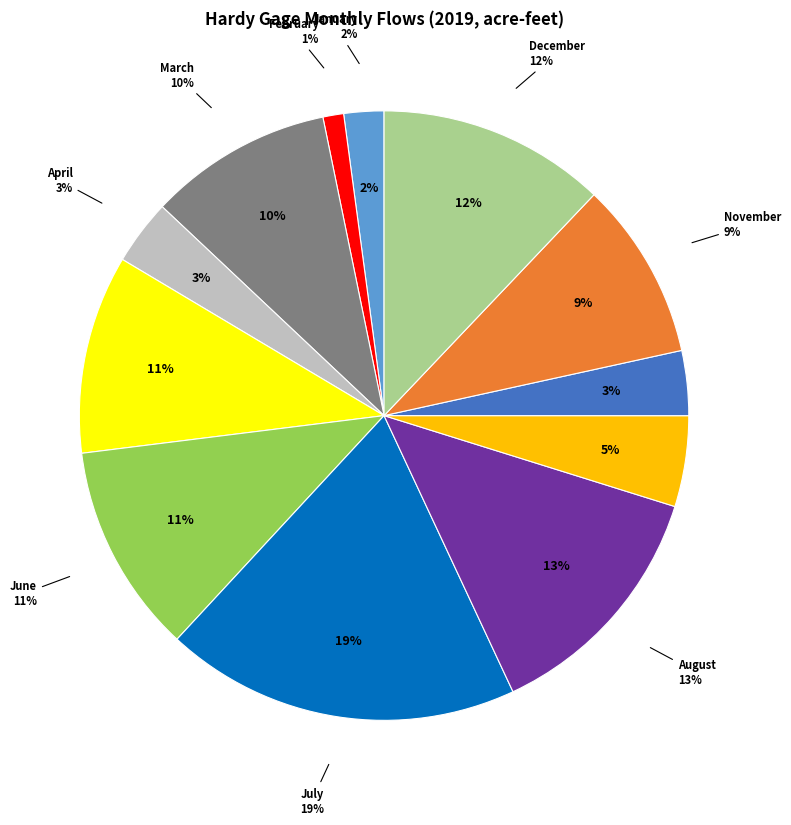

Which slice is the smallest?

February